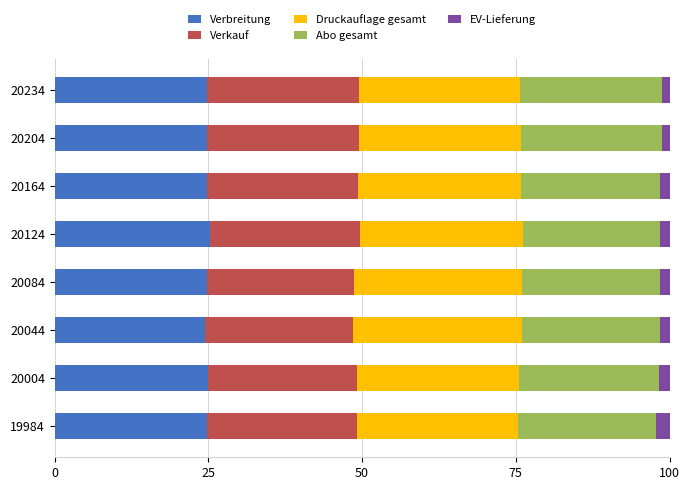

What is the highest value of the Verbreitung series?

25.2